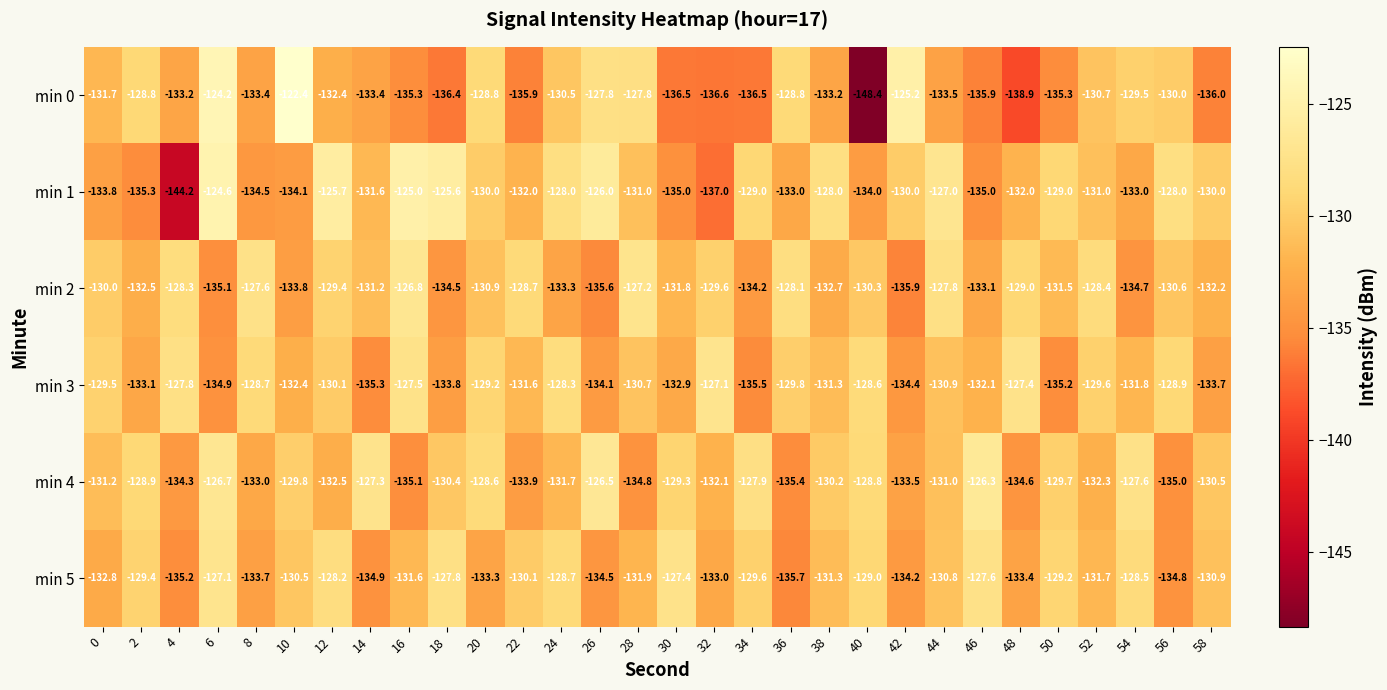

True or false: min 3 has a value of -135.3 at 14.

True